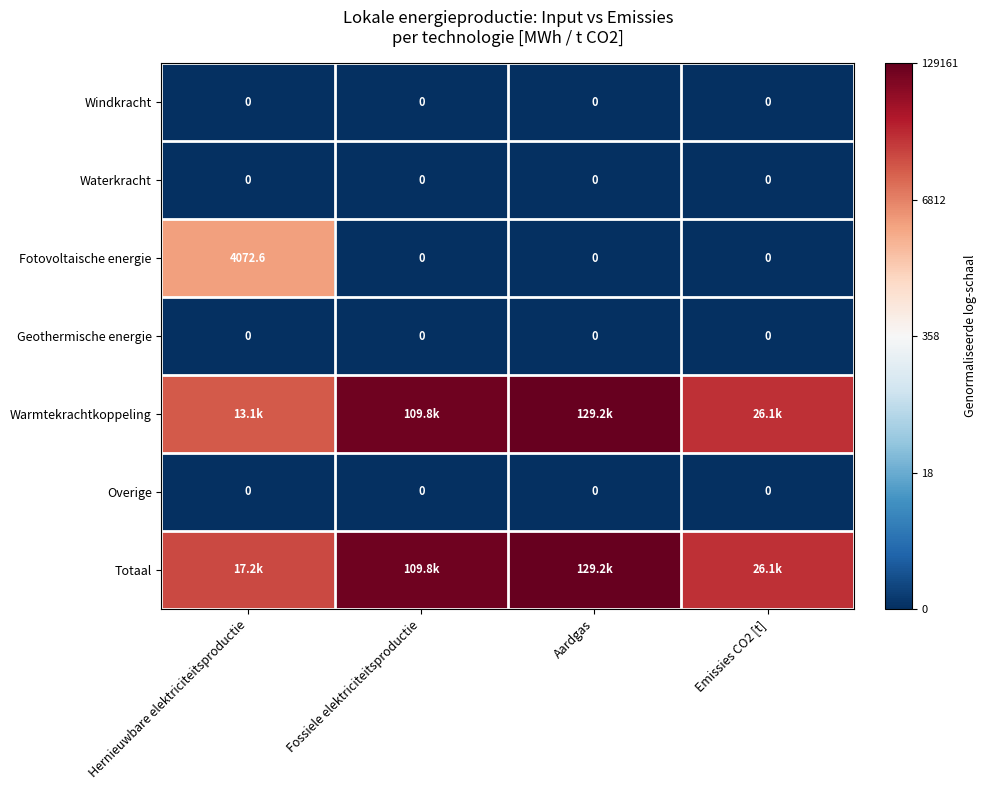

At which label does Fotovoltaische energie reach its peak?

Hernieuwbare elektriciteitsproductie